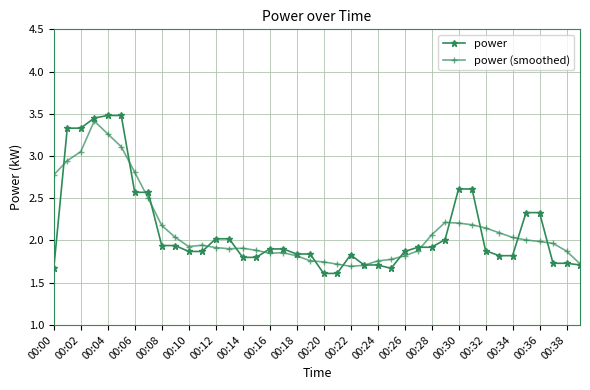

True or false: power (smoothed) has more than 0 points higher than both neighbors.

True